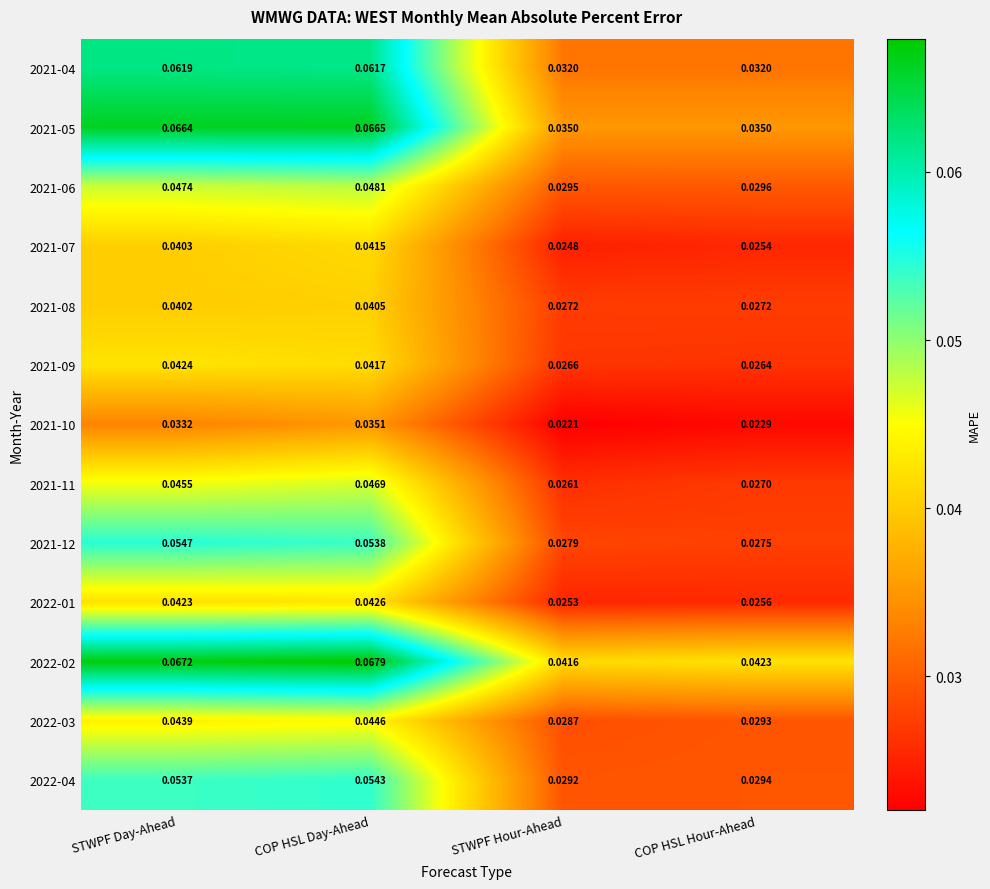

At which category is the sum across all series the highest?

COP HSL Day-Ahead